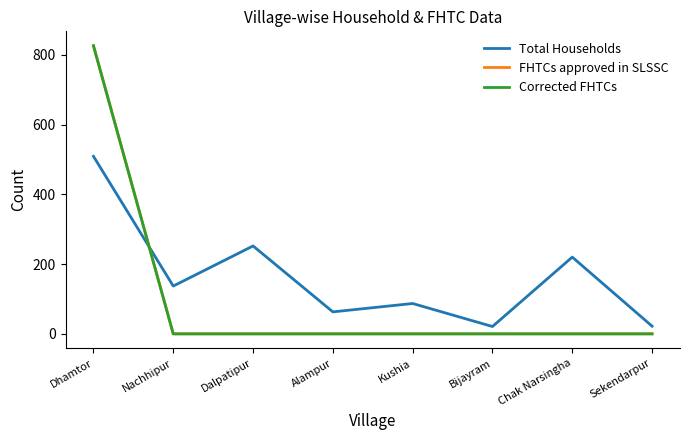

Does the chart have visible grid lines?

No